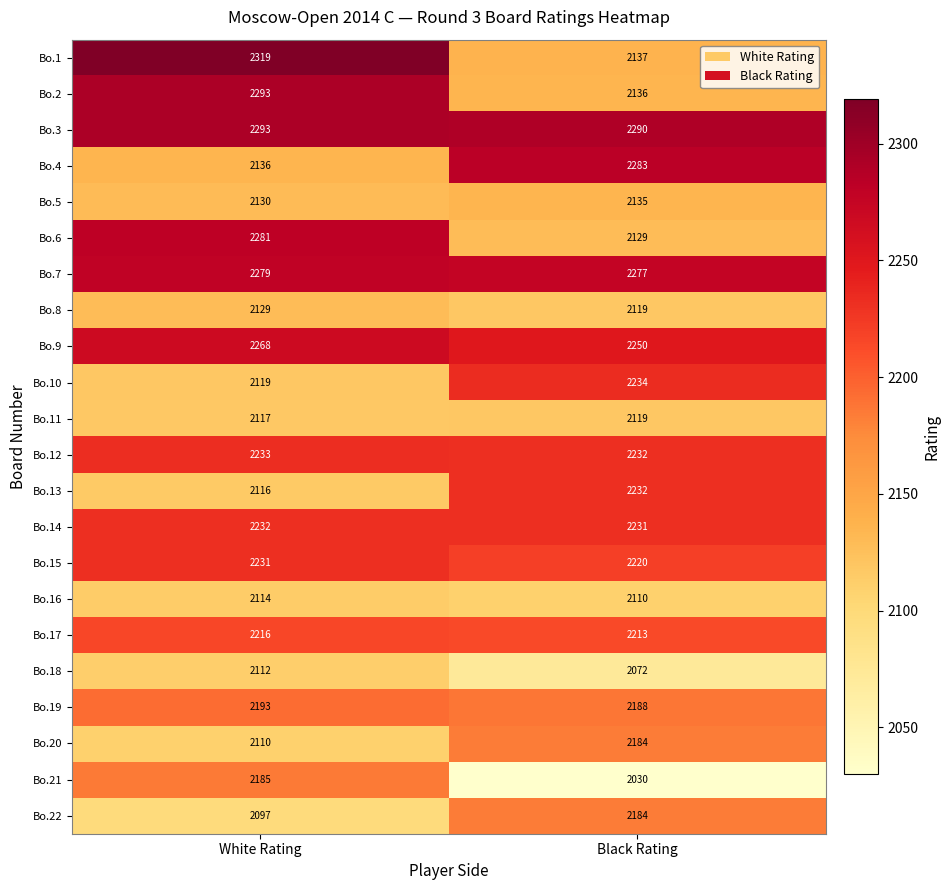

At how many categories does at least one series exceed 2109?

2